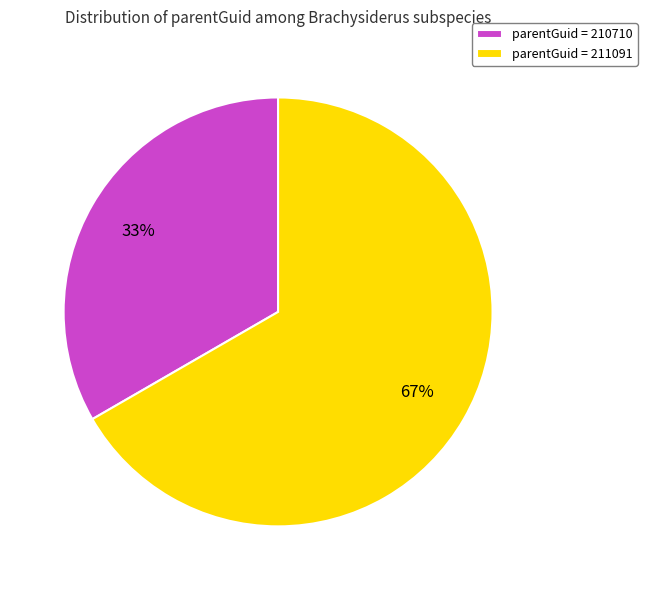

Which category has the biggest portion of the pie?

parentGuid = 211091